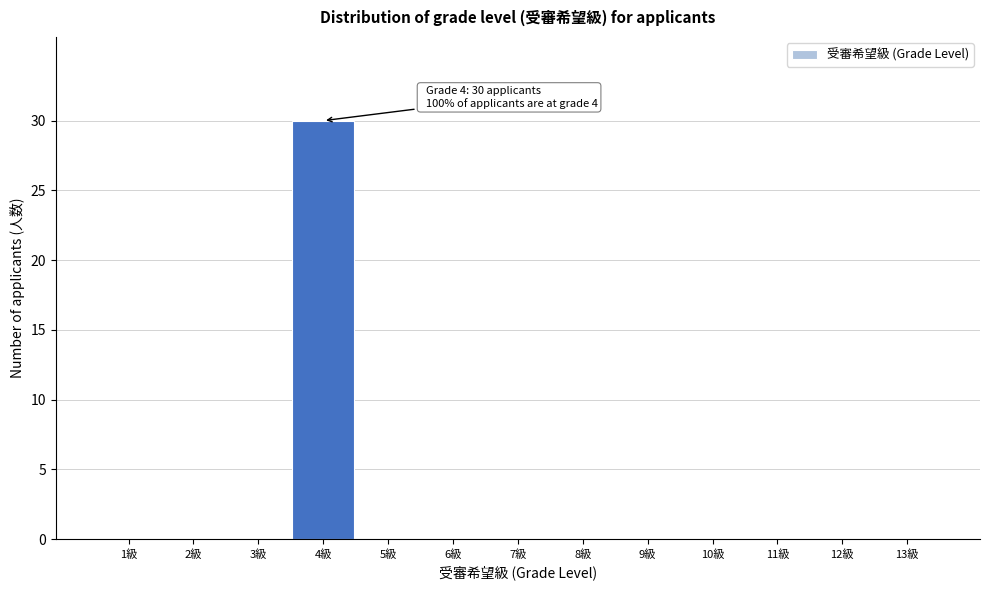

Reading right to left, extract all data points from this chart.

13級=0	12級=0	11級=0	10級=0	9級=0	8級=0	7級=0	6級=0	5級=0	4級=30	3級=0	2級=0	1級=0